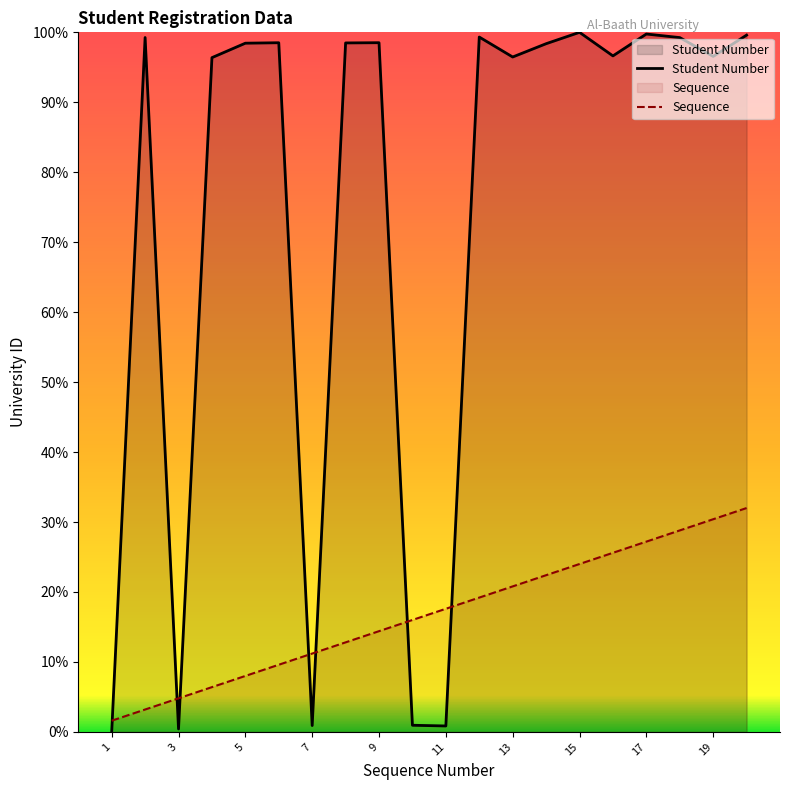

What is the sum of the Student Number values at 11 and 13?

97.3